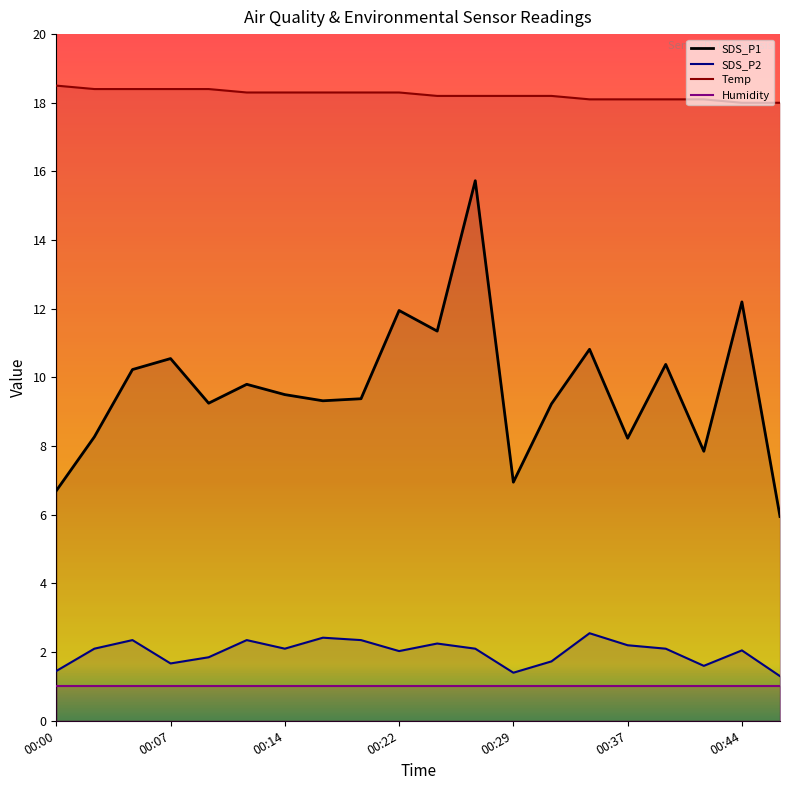

What is the minimum value for Temp?

18.0